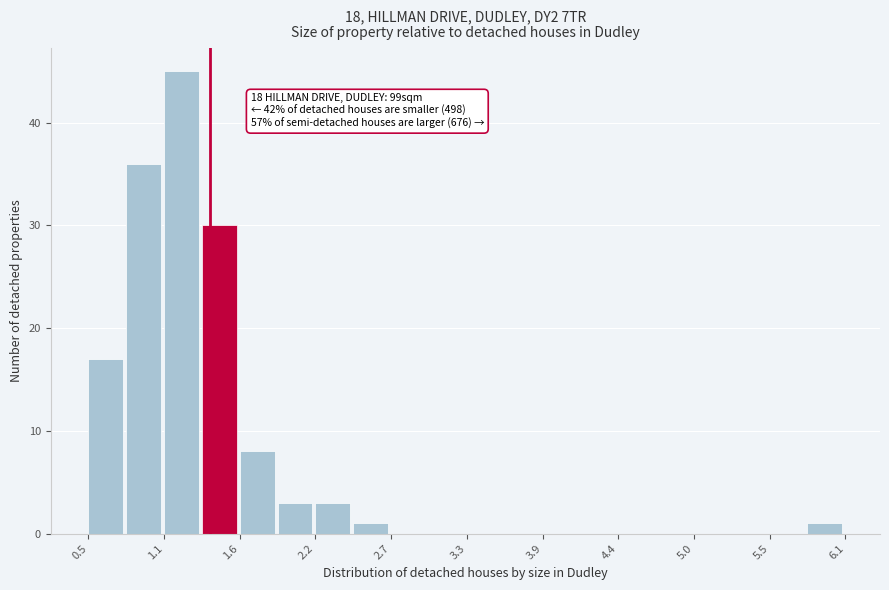

Around what value on the x-axis is the tallest bar? Give the approximate position of its centre, as read against the axis.

1.2